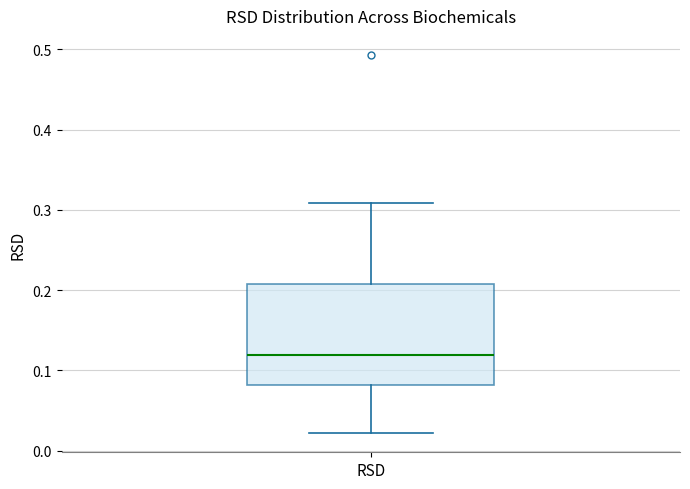

Transcribe this box plot: give where the median line is, the range the box spans, and where the two whiskers end, as read against the y-axis. The values are not printed on the chart, so give them approximately, as read against the axis.

median 0.12, box 0.08 to 0.21, whiskers 0.02 to 0.31